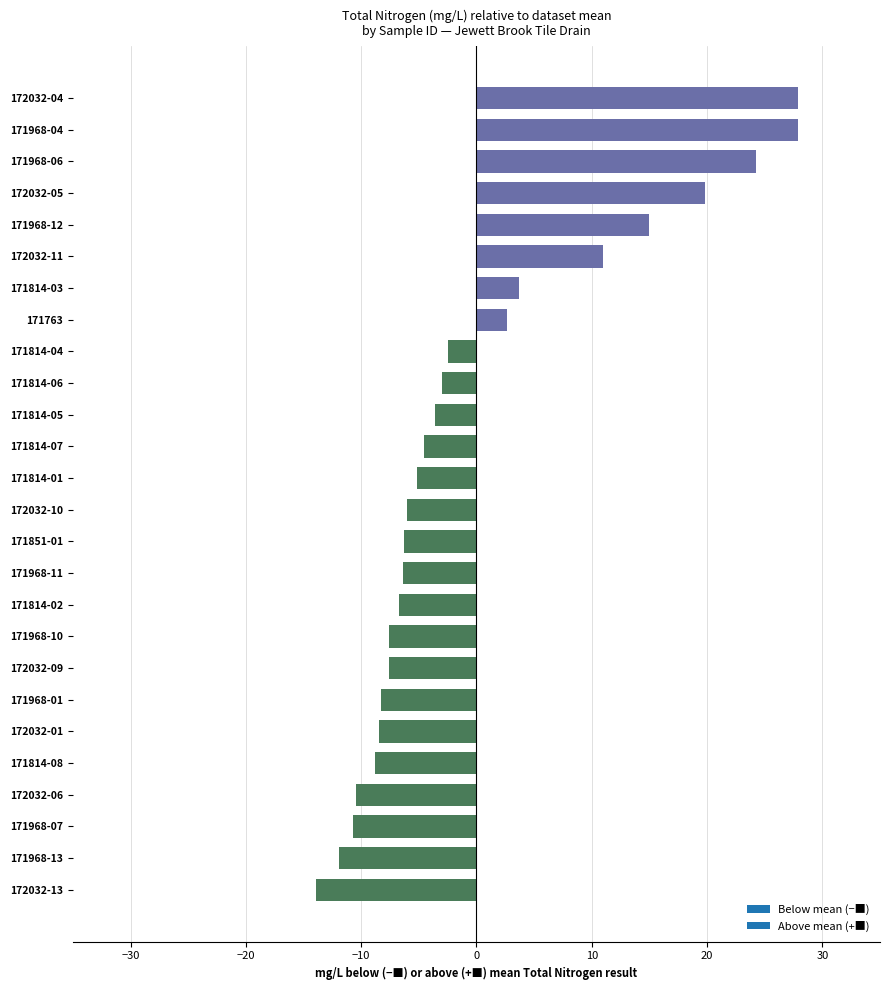

What is the sum of the values at 171814-05 and 171968-07?

-14.3